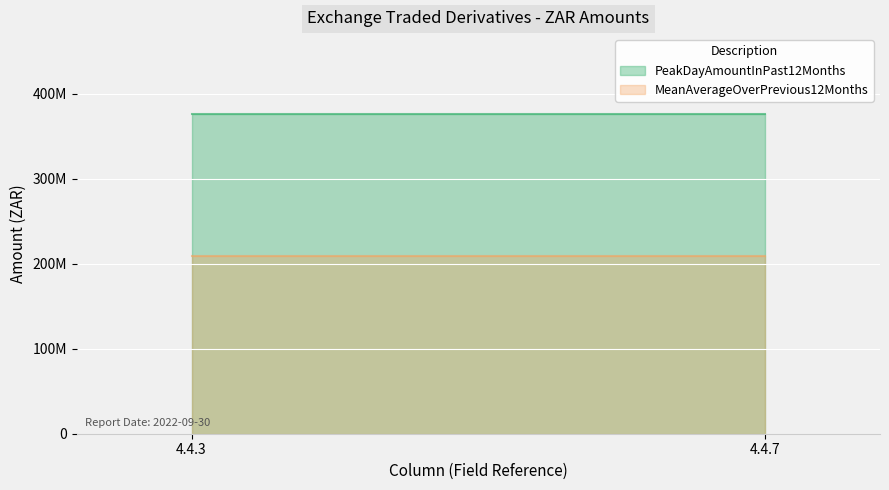

What are all the series names shown in the legend?

PeakDayAmountInPast12Months, MeanAverageOverPrevious12Months